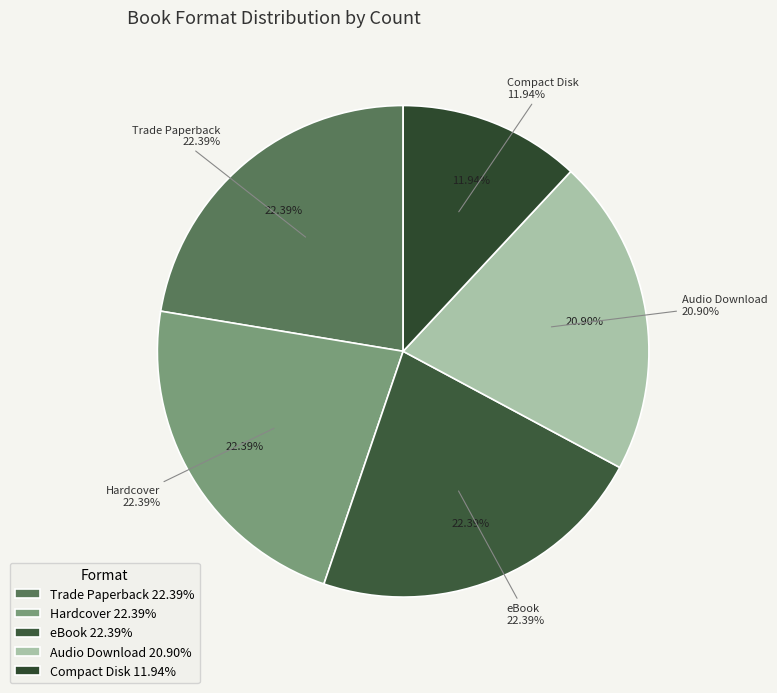

Does Audio Download represent more than half of the total?

No